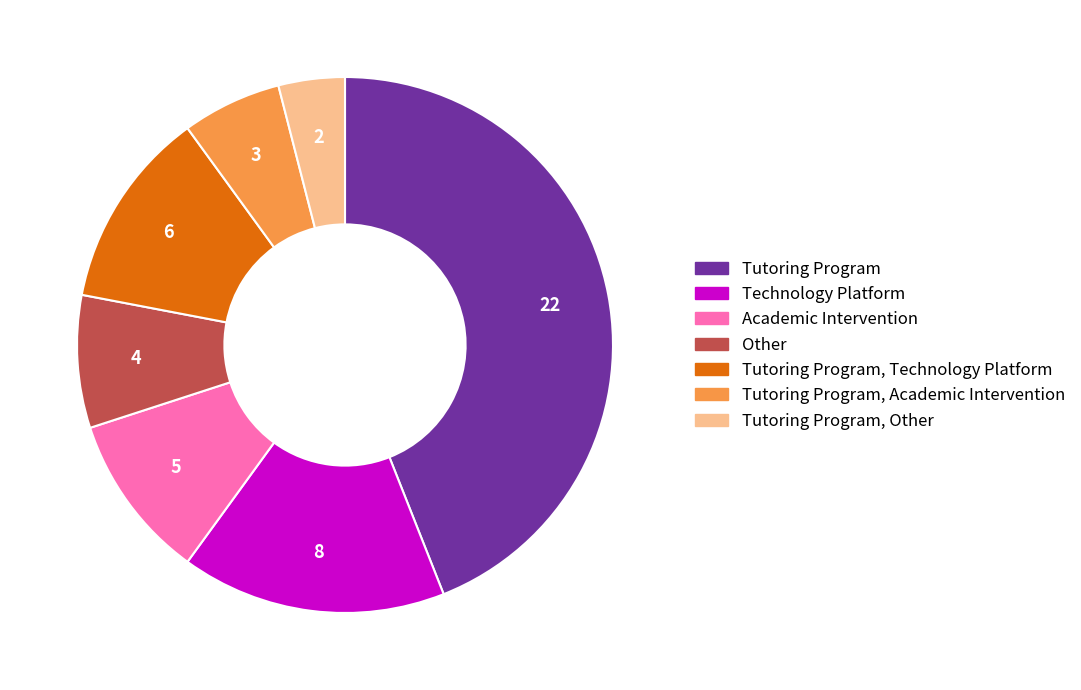

Does Other represent more than half of the total?

No